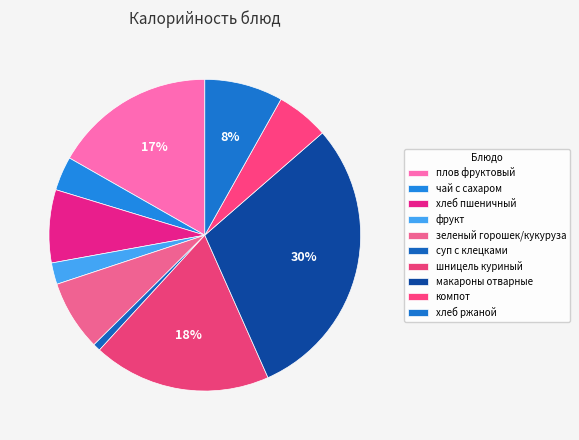

Count the number of slices in the pie.

10